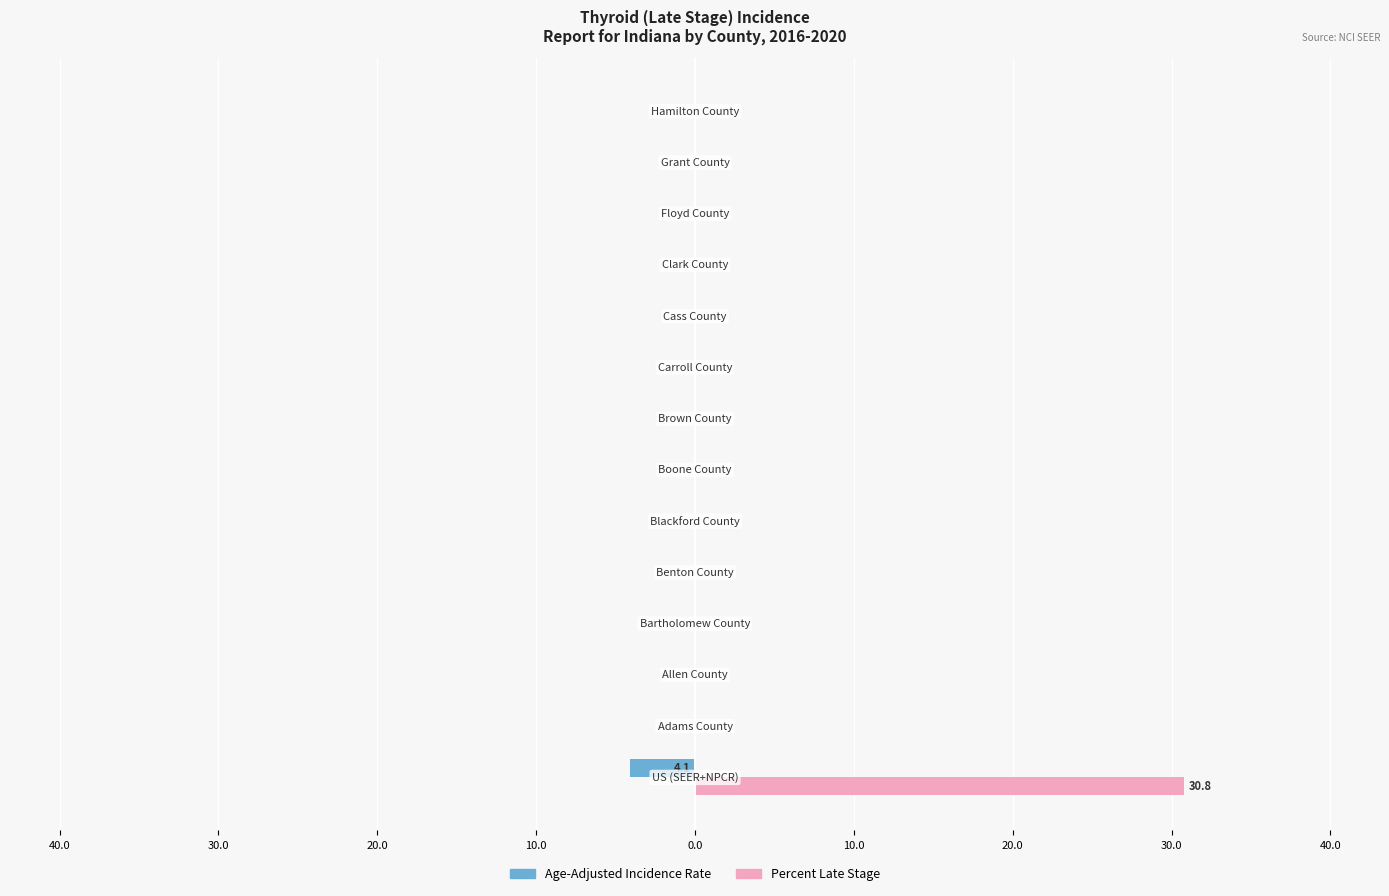

What are all the series names shown in the legend?

Age-Adjusted Incidence Rate, Percent Late Stage